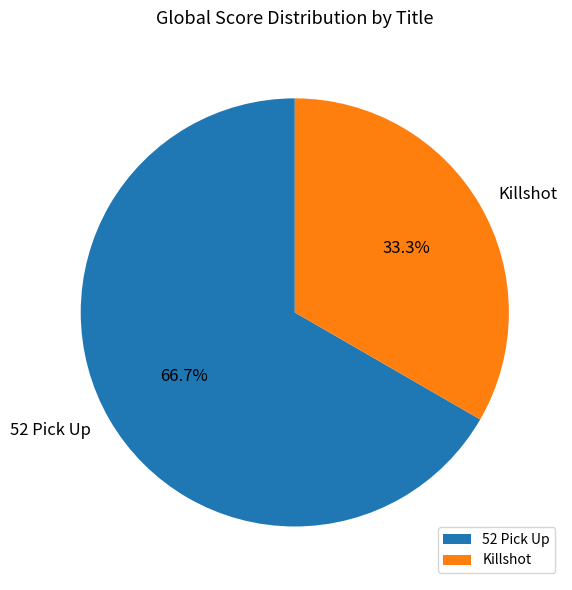

To the nearest percent, what is the difference between the 52 Pick Up and Killshot slice percentages?

33%